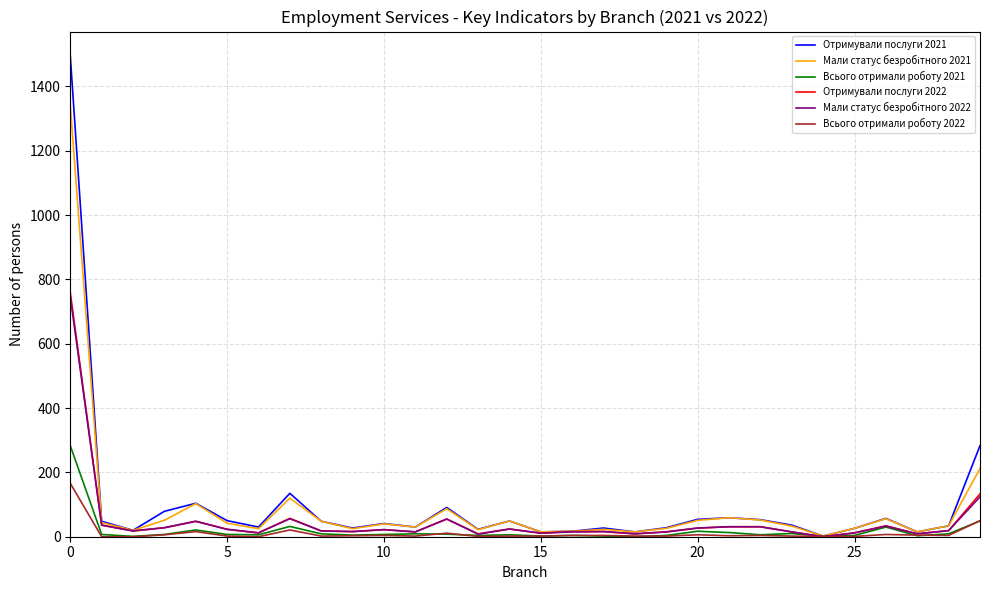

What is the greatest value displayed?

1496